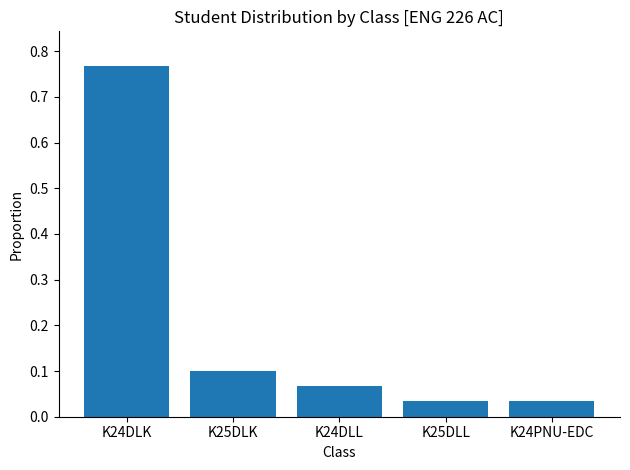

True or false: the data shows 0.1 at K24DLL.

True